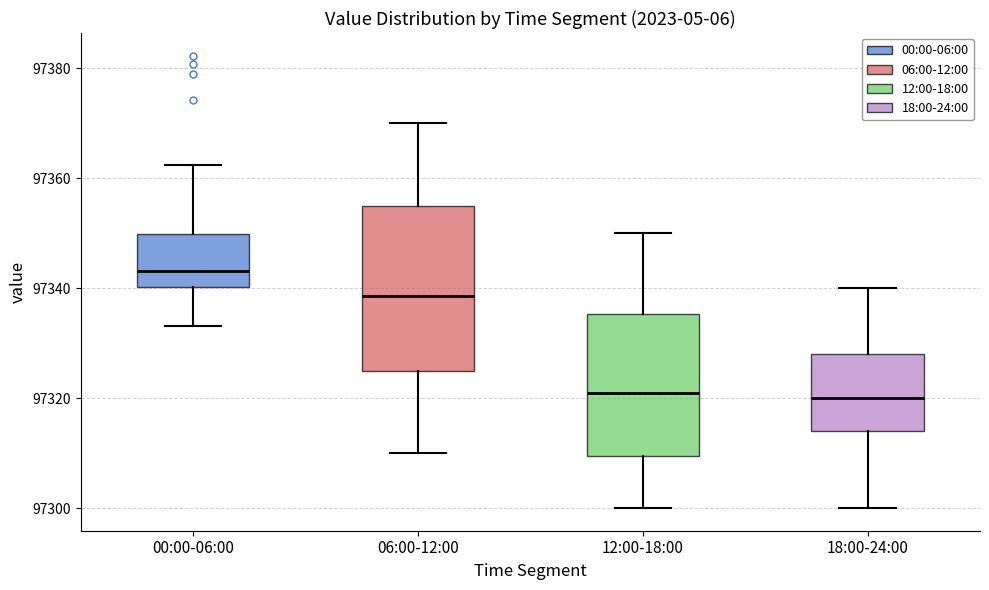

Reading left to right, transcribe this box plot: for each box, give where its median line is, the range the box spans, and where its two whiskers end, as read against the y-axis. The values are not printed on the chart, so give them approximately, as read against the axis.

00:00-06:00: median 97344, box 97340 to 97350, whiskers 97334 to 97362
06:00-12:00: median 97338, box 97326 to 97356, whiskers 97310 to 97370
12:00-18:00: median 97322, box 97310 to 97336, whiskers 97300 to 97350
18:00-24:00: median 97320, box 97314 to 97328, whiskers 97300 to 97340